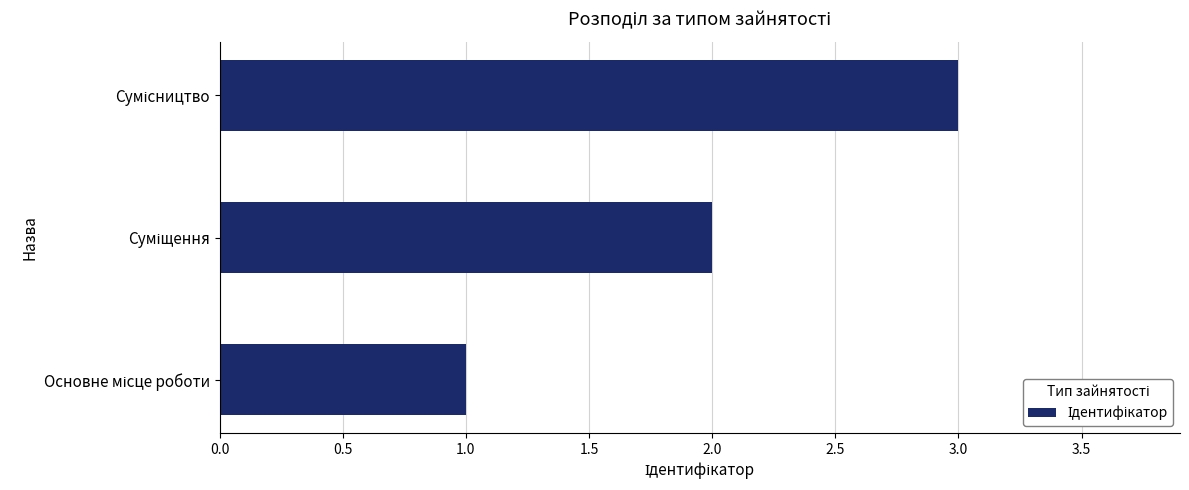

What is the sum of all values?

6